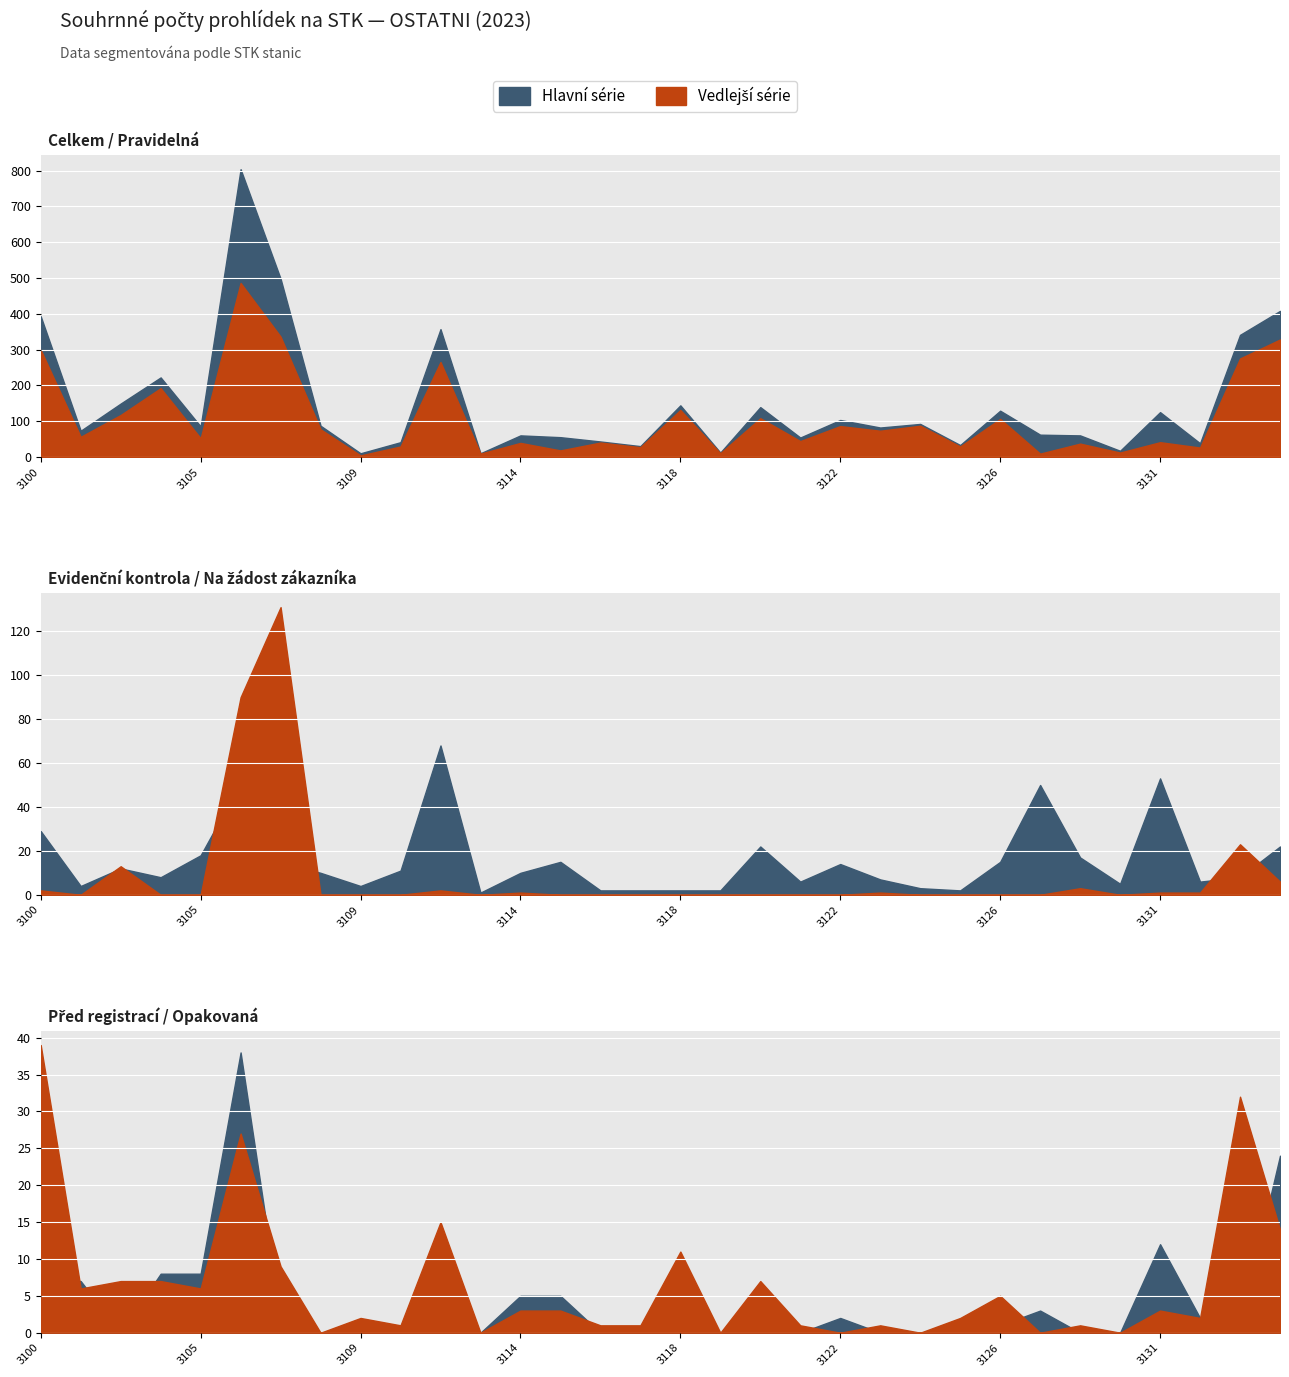

Does the chart display data point markers on the line(s)?

No